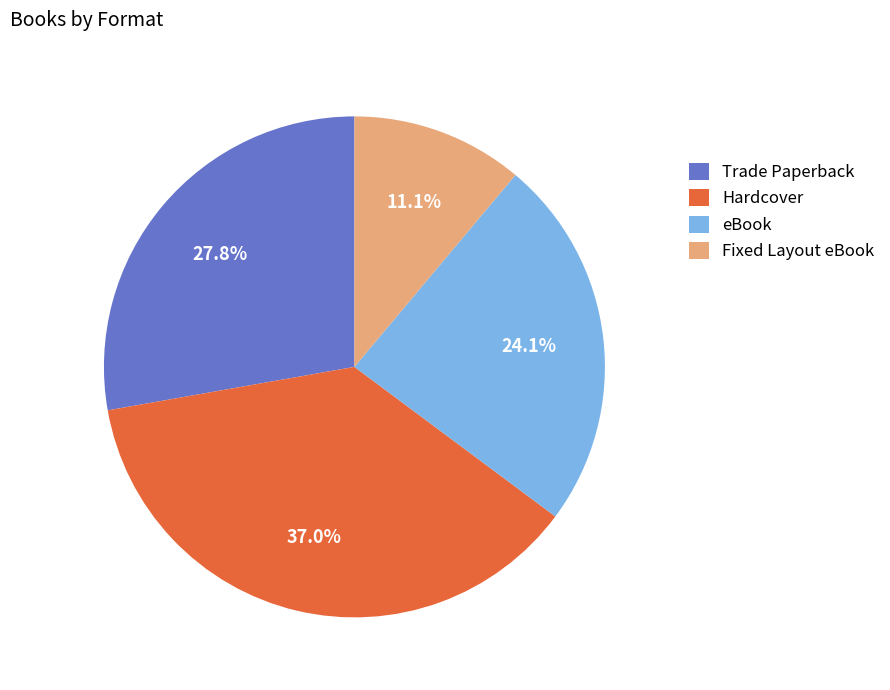

Is it true that Trade Paperback is 33% of the pie?

False